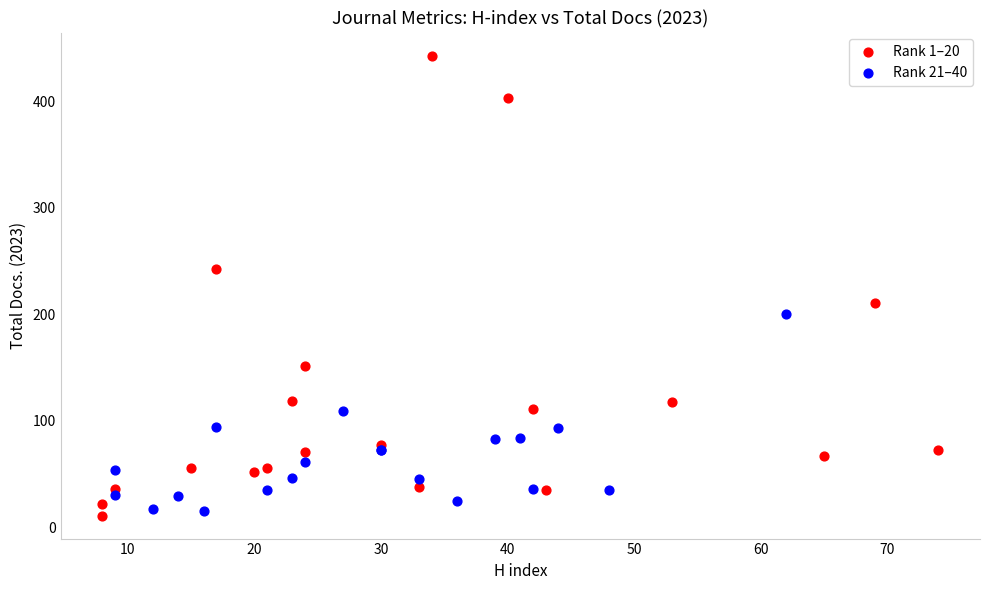

Which series contains the highest Y value?

Rank 1–20